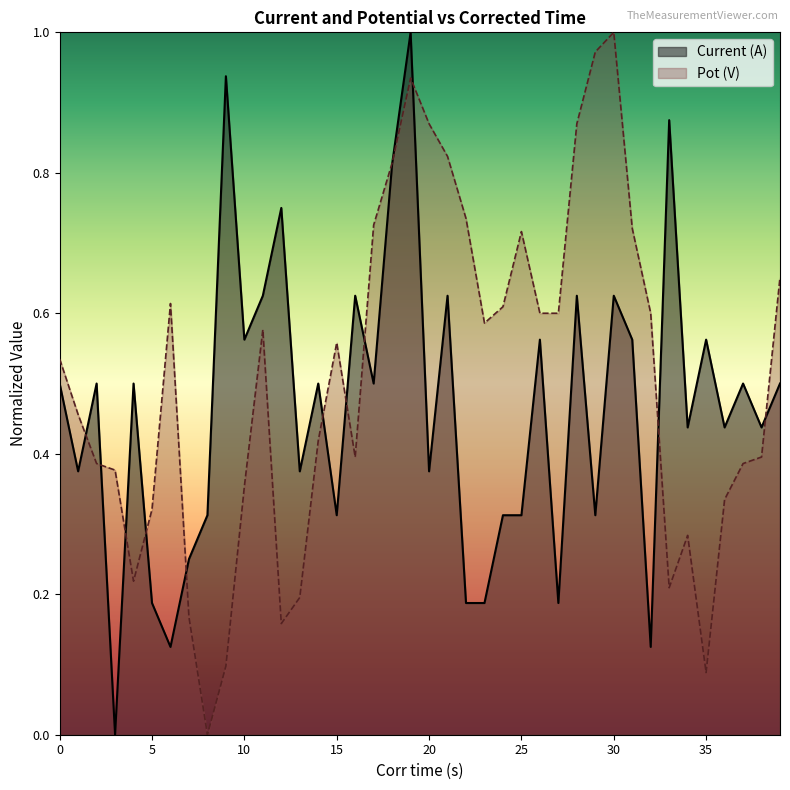

Count the number of categories in the chart.

40